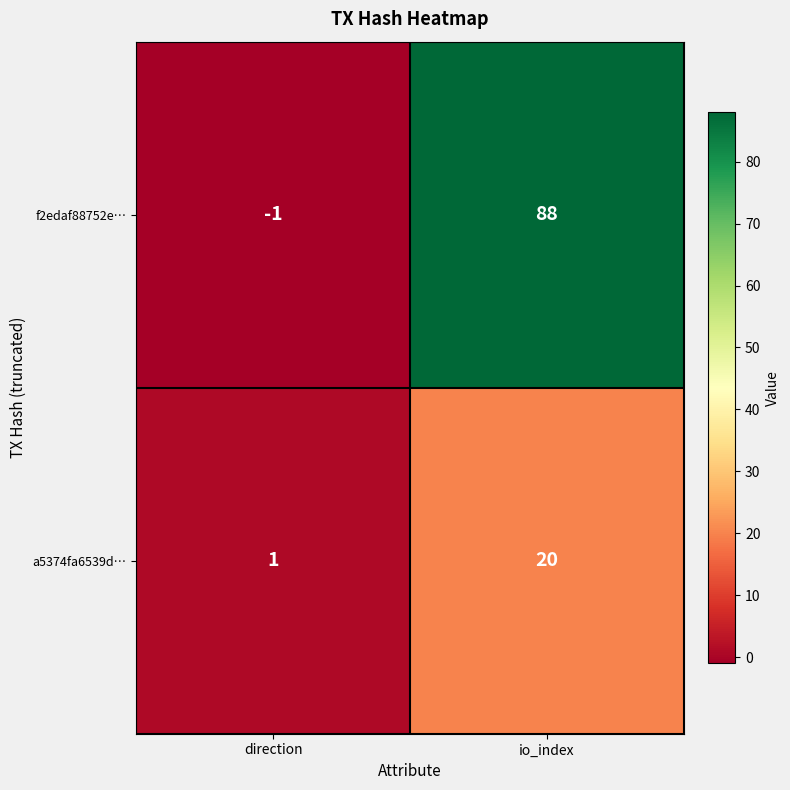

What is the spread (max minus min) of values at io_index?

68